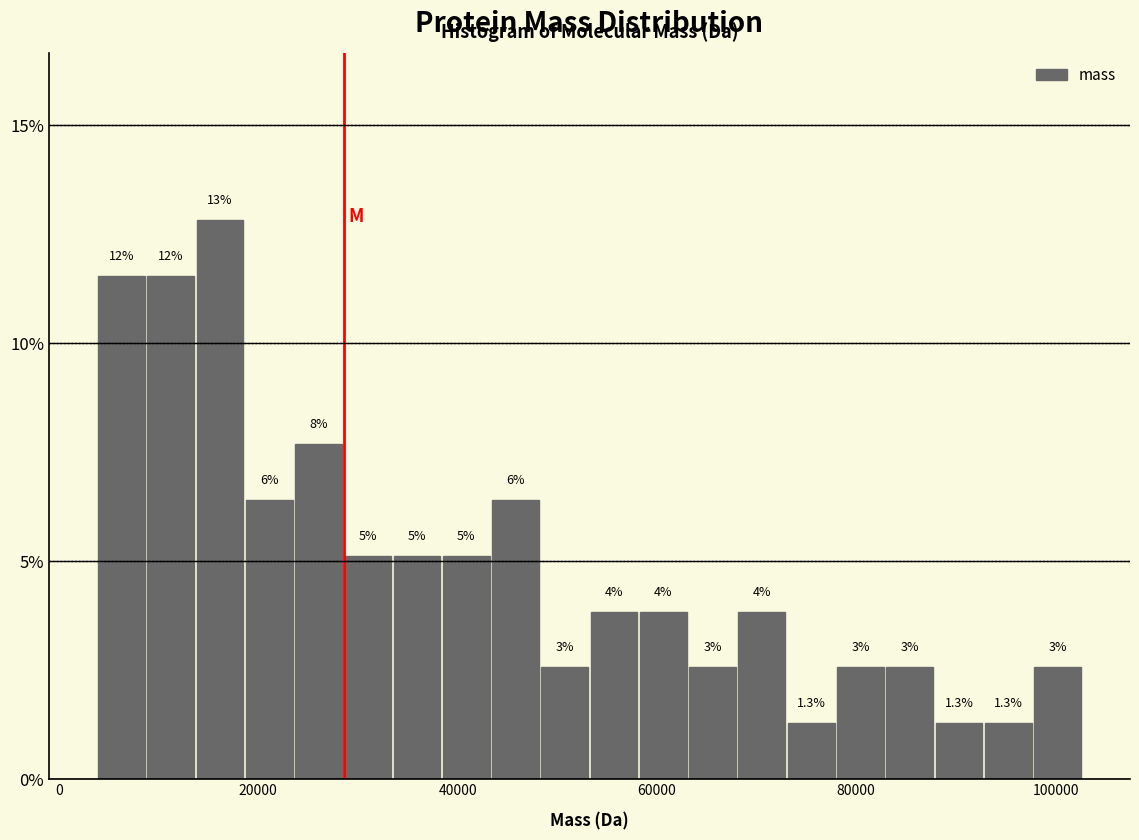

Around what value on the x-axis is the tallest bar? Give the approximate position of its centre, as read against the axis.

16000